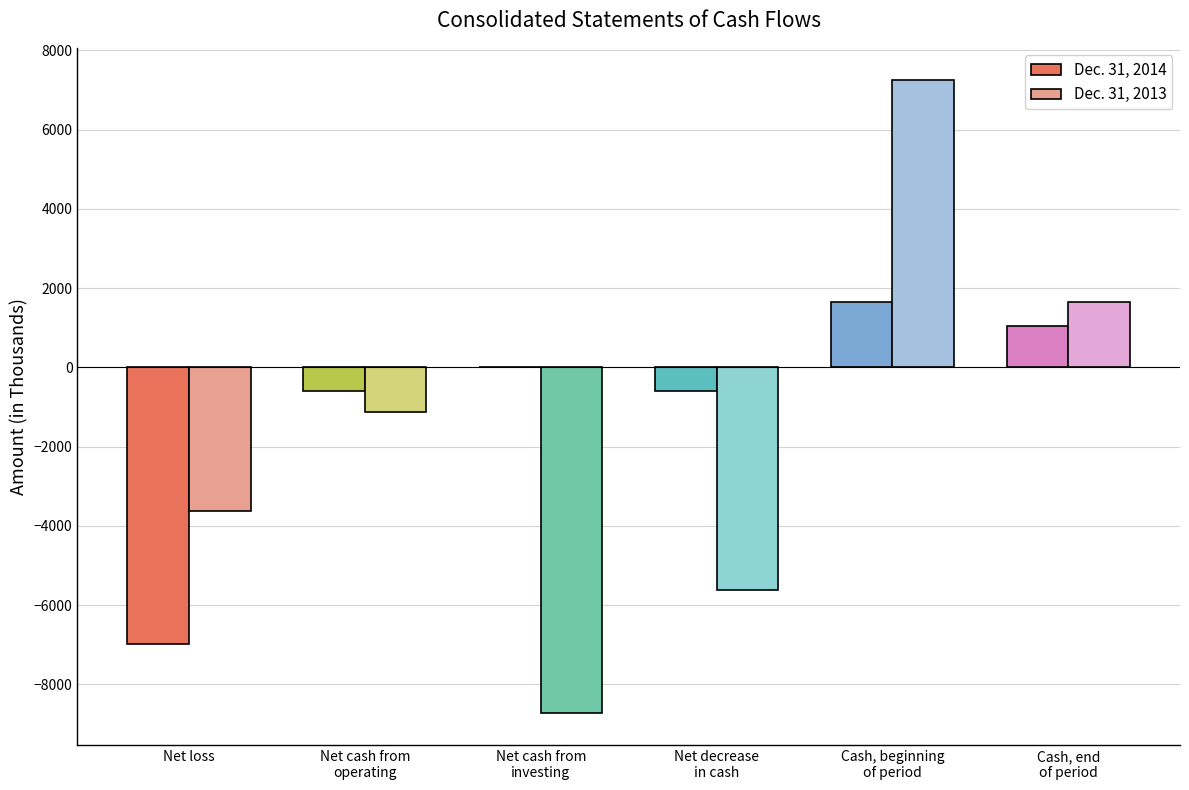

At which label does Dec. 31, 2013 reach its peak?

Cash, beginning
of period